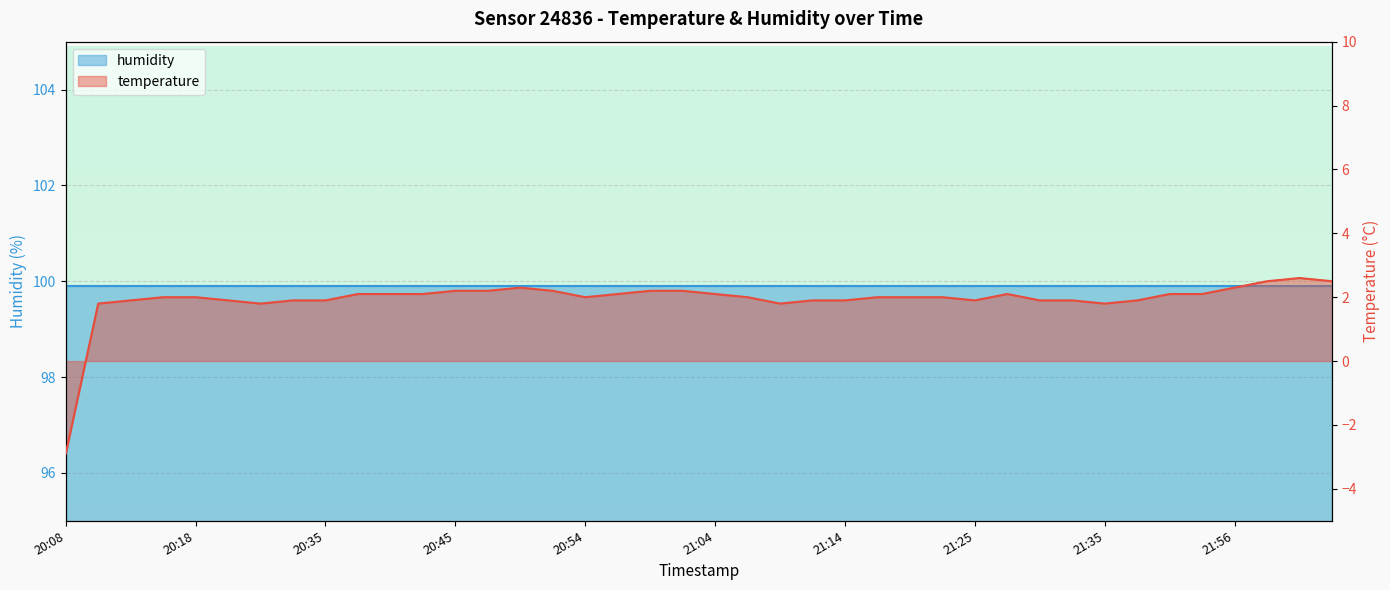

What is the maximum value shown in the chart?

2.6